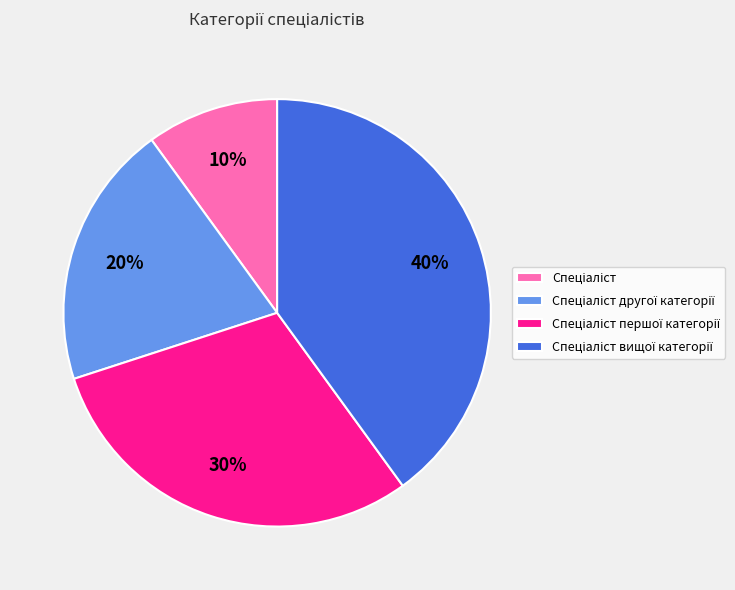

Is there any slice that represents more than half of the pie?

No